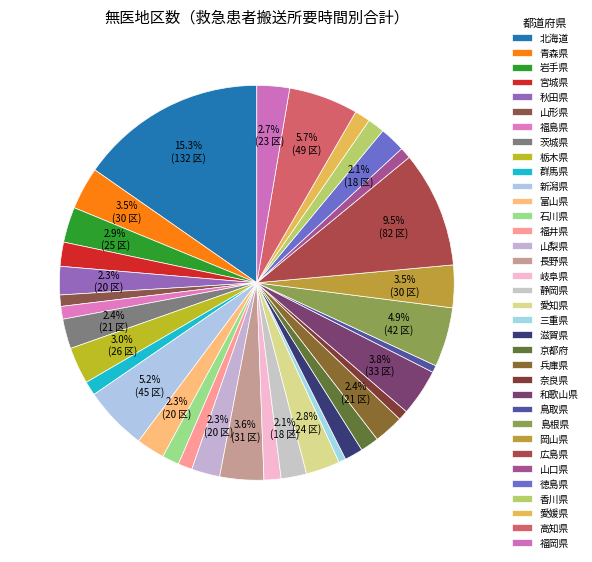

To the nearest percent, what is the difference between the 新潟県 and 岡山県 slice percentages?

2%